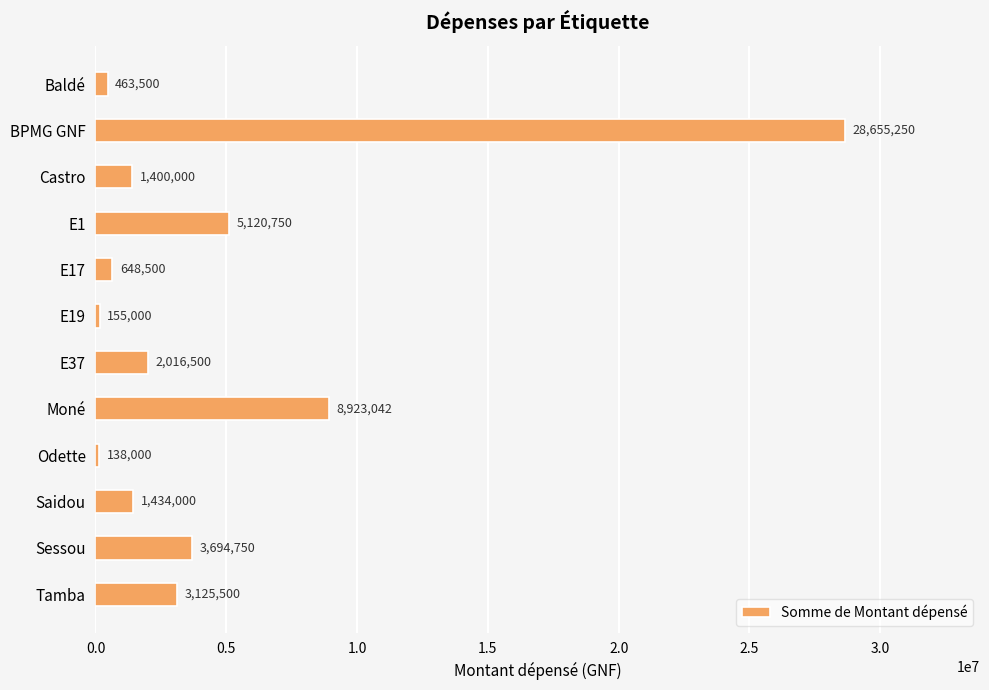

Read the value at Sessou, to the nearest 10.

3694750